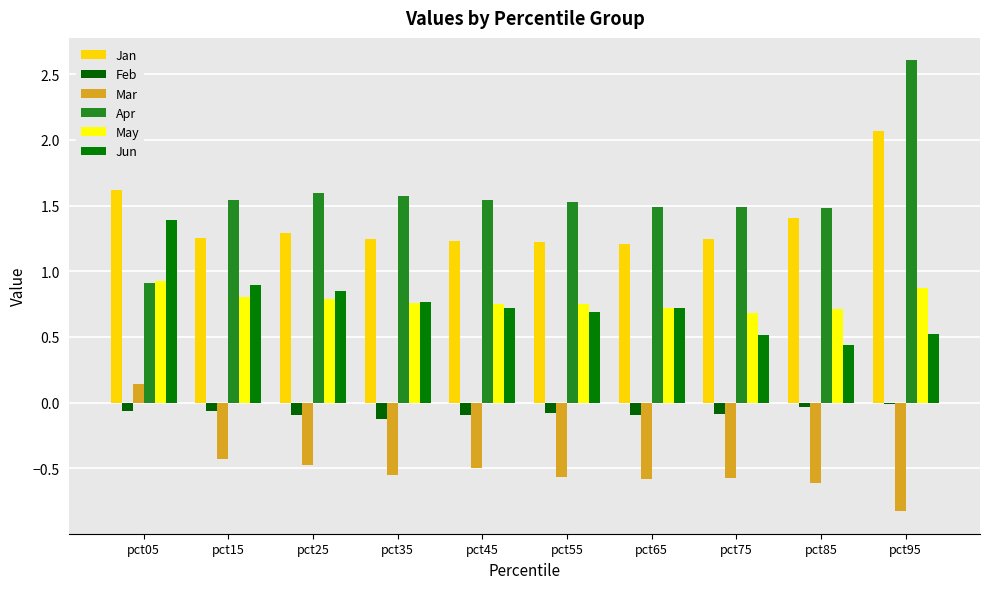

At how many categories does at least one series exceed 1?

10